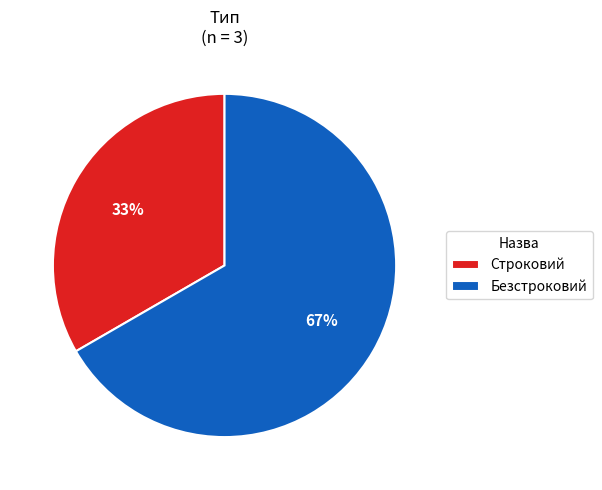

Does any single category account for the majority?

Yes